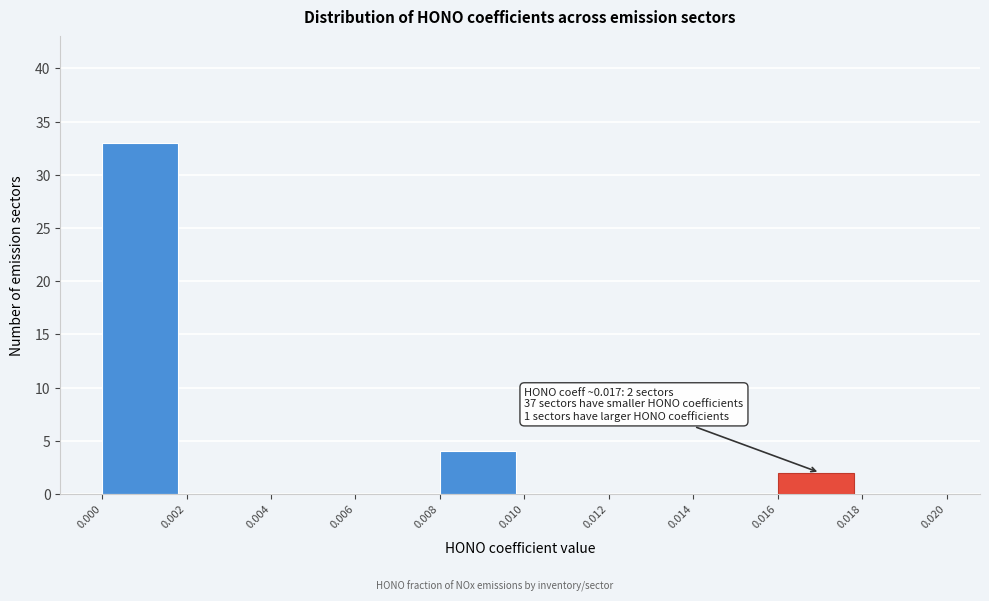

Which range on the x-axis has the tallest bar?

0.000 to 0.002